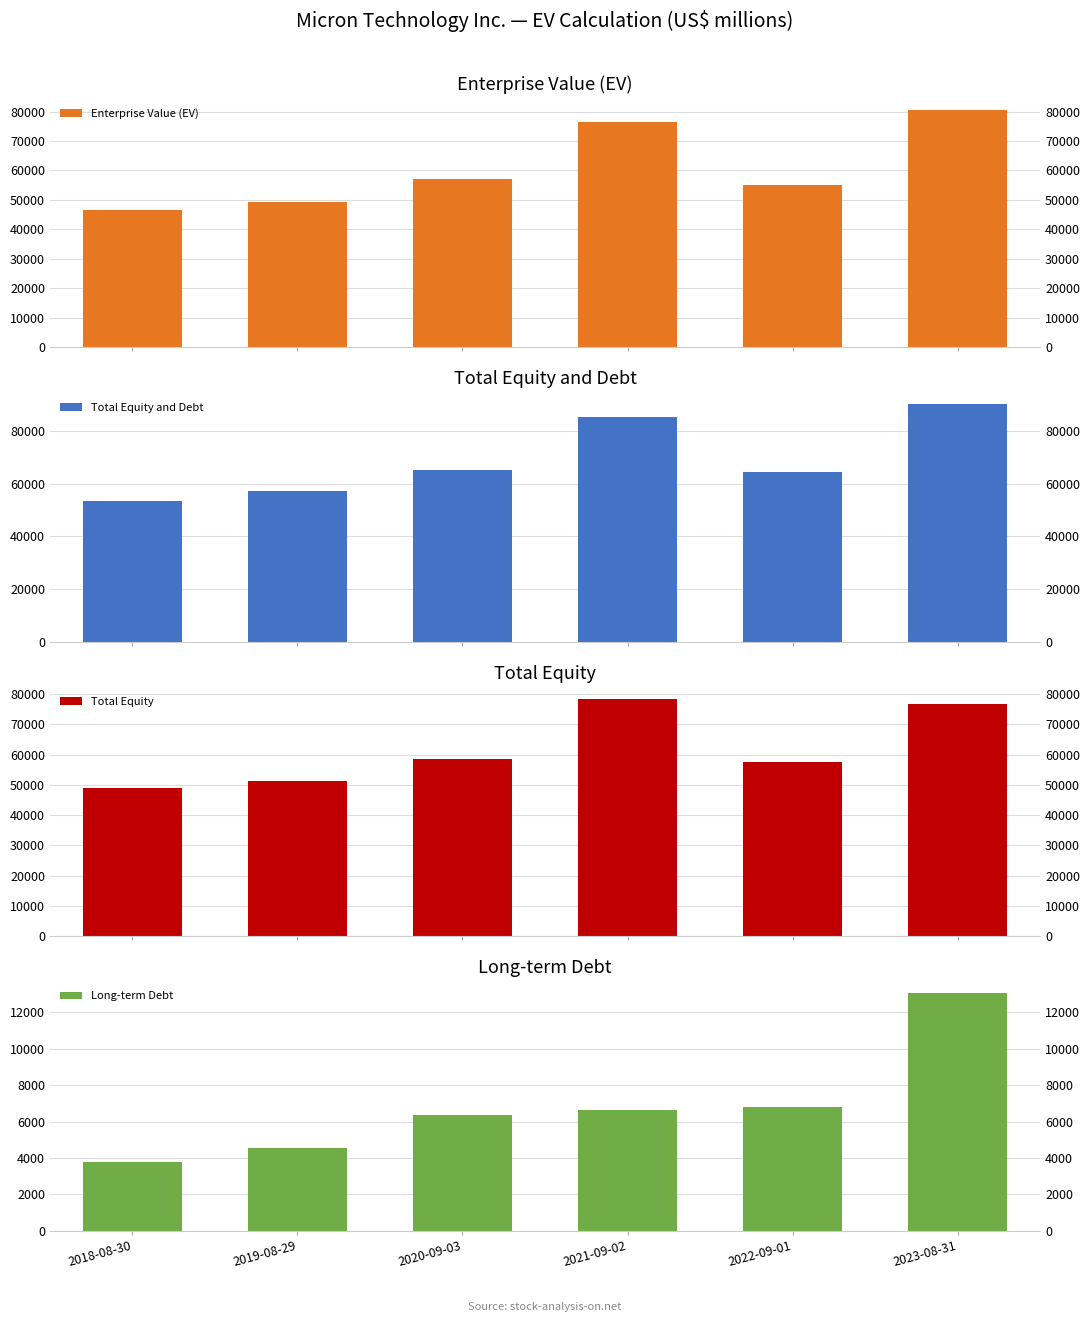

At which category does the chart reach its peak across all series?

2023-08-31